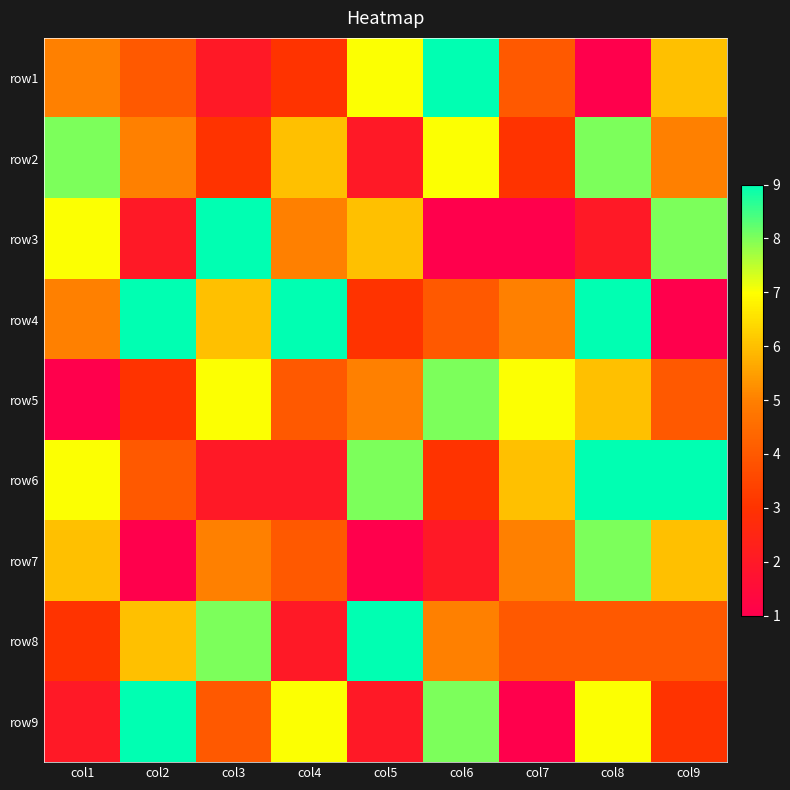

How many categories are shown in the chart?

9